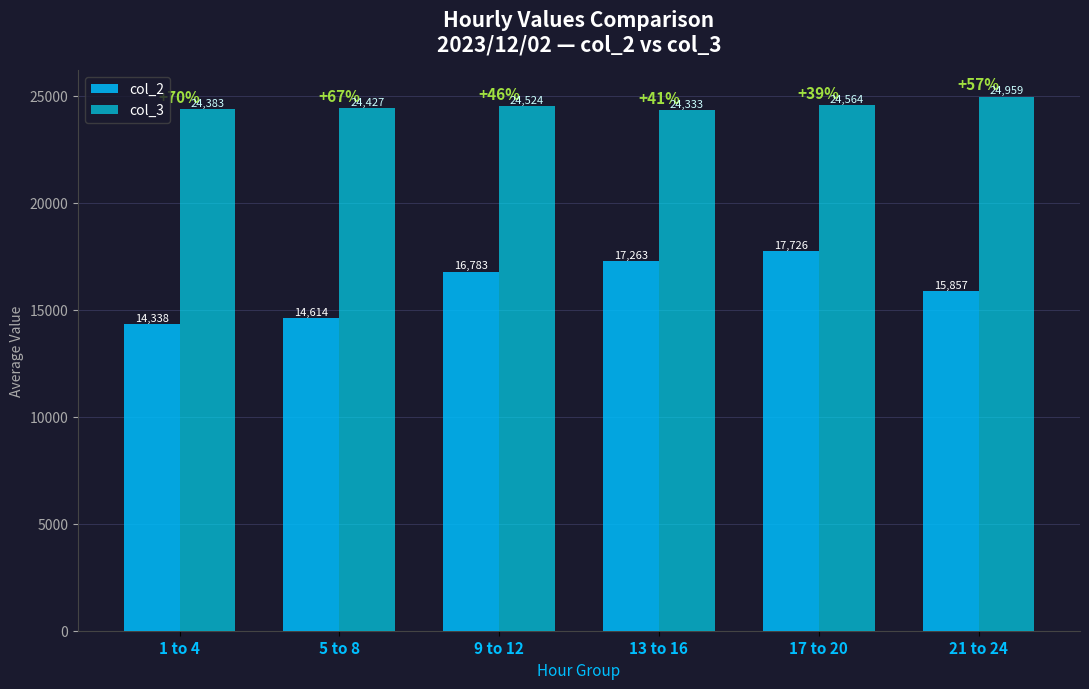

Where does the col_3 series first go above 24524?

17 to 20